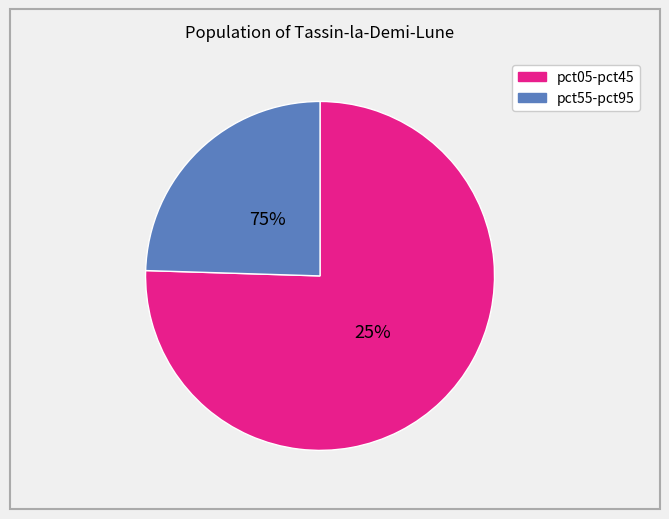

Do pct05 and pct45 together represent more than half of the pie?

No